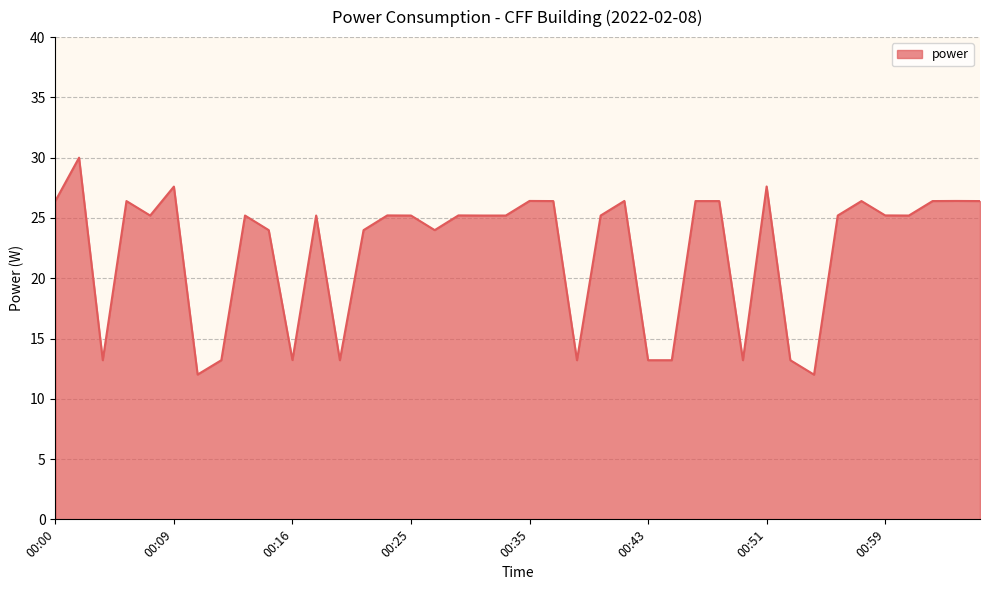

What is the difference between the maximum and minimum values?

18.0